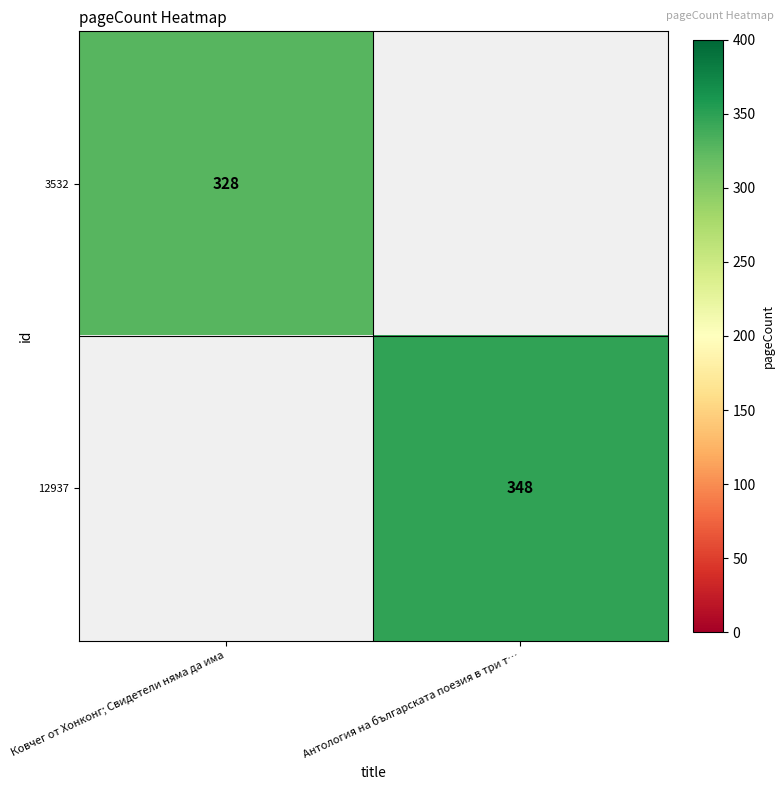

The 12937 series shows 568 at Антология на българската поезия в три т…. True or false?

False